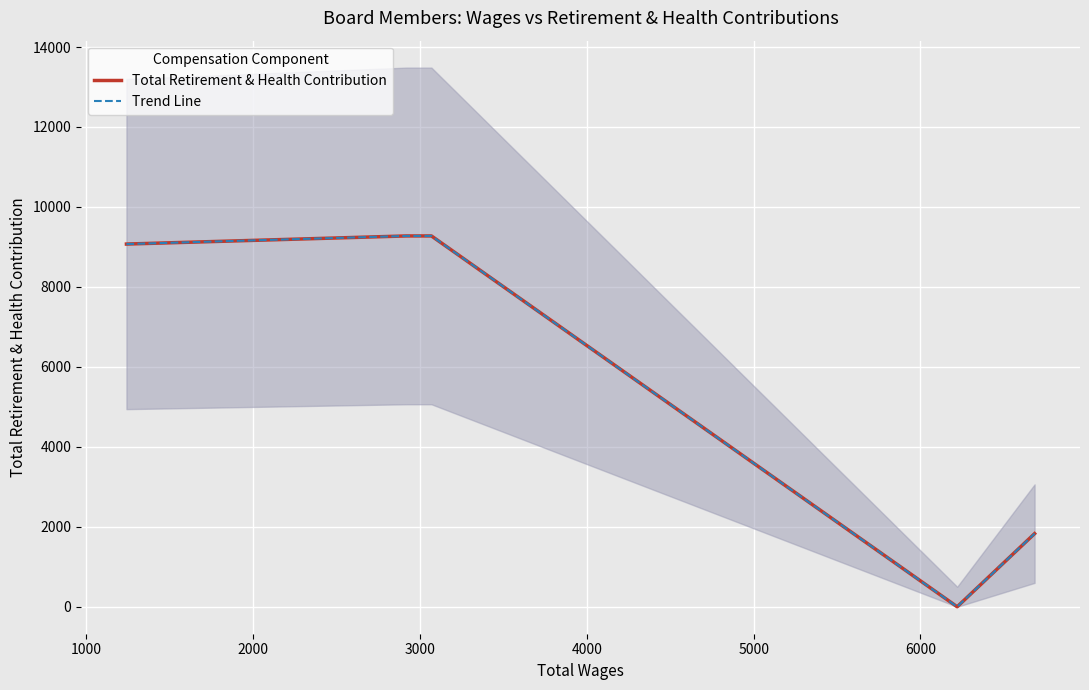

Which series has the largest total across all categories?

Total Retirement & Health Contribution